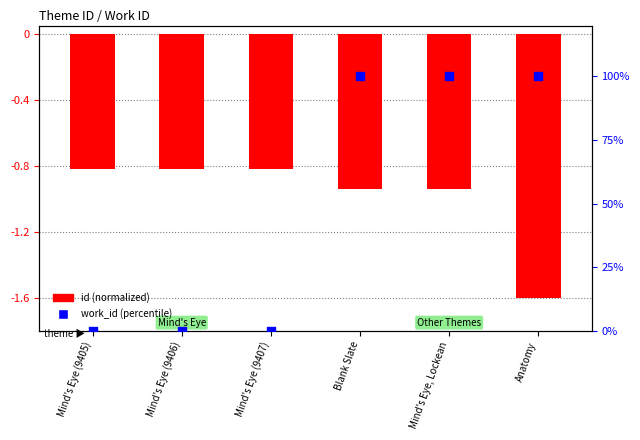

Is the value of work_id (percentile) at Mind's Eye (9405) greater than the value of id (normalized) at Mind's Eye (9407)?

Yes